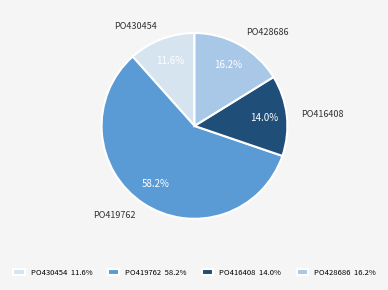

Between PO416408 14.0% and PO419762 58.2%, which is larger?

PO419762 58.2%